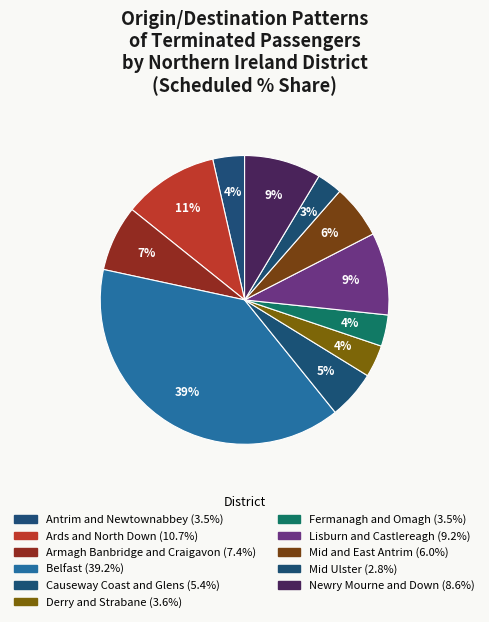

The Mid Ulster slice represents 3% of the pie. True or false?

True